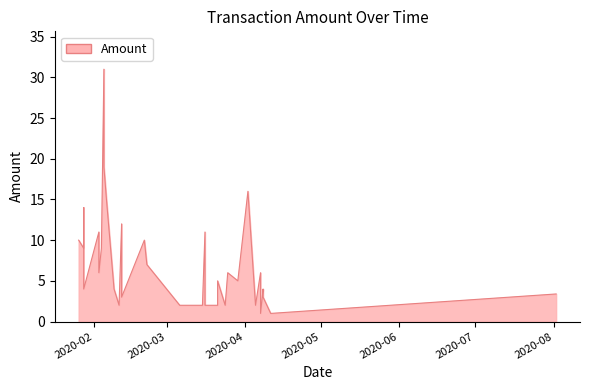

Which category has the lowest value across all series?

2020-04-07